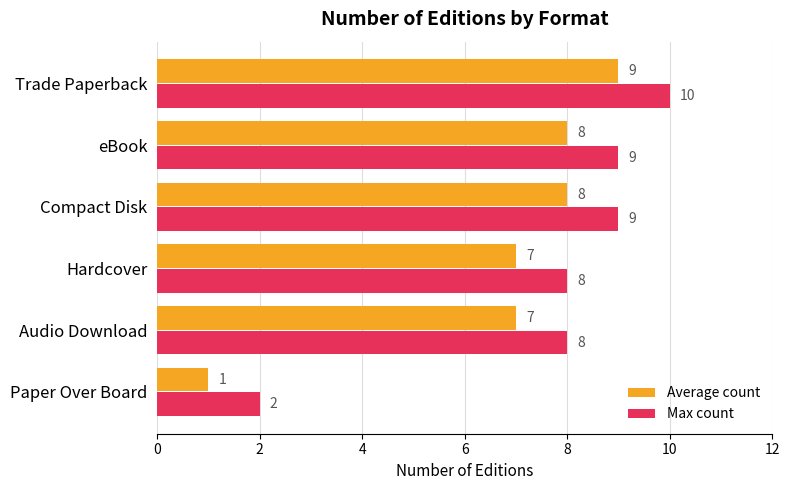

Rank the series by their average value, from lowest to highest.

Average count, Max count